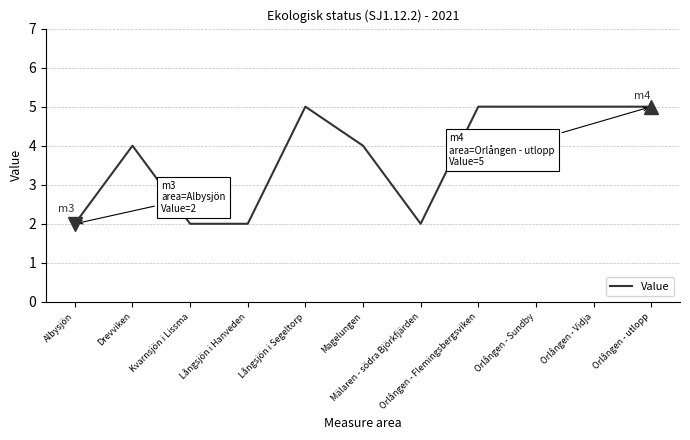

What is the maximum value shown in the chart?

5